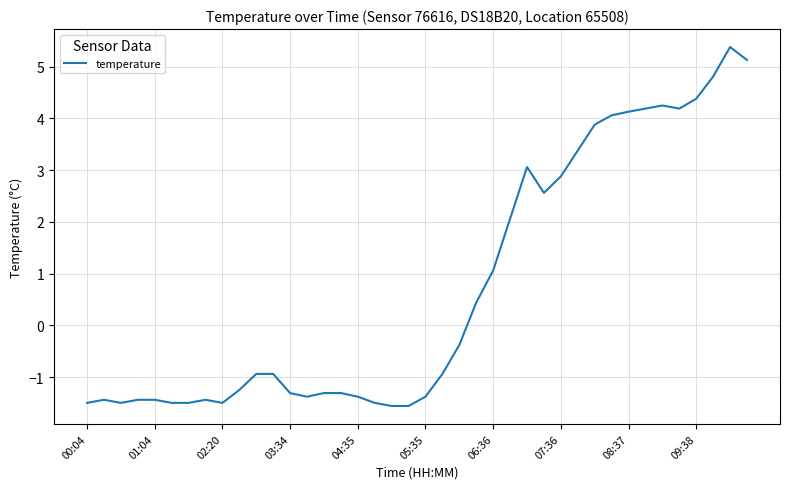

What is the difference between the maximum and minimum values?

6.9